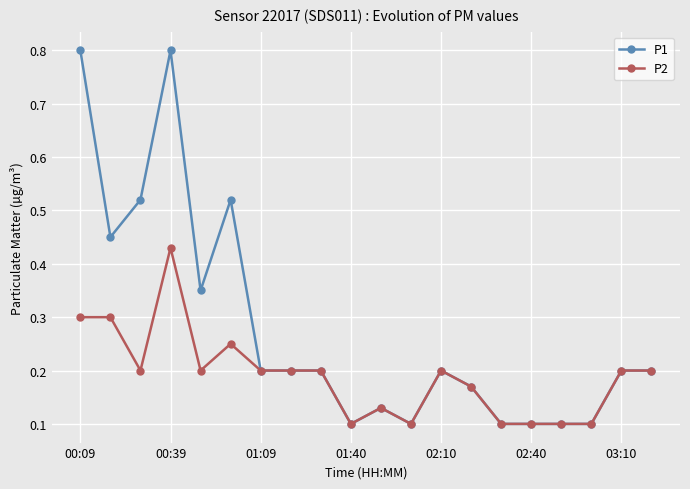

Rank the series by their maximum value, from lowest to highest.

P2, P1